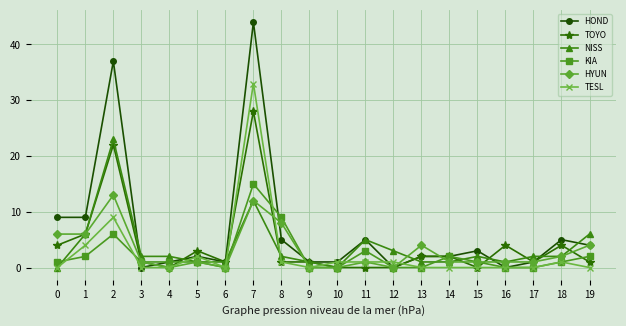

After their last crossing, which series has the higher values: TOYO or HYUN?

HYUN